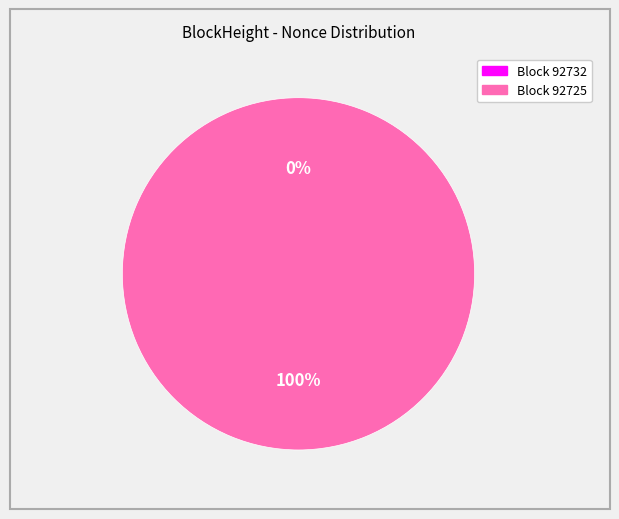

Count the number of slices in the pie.

2